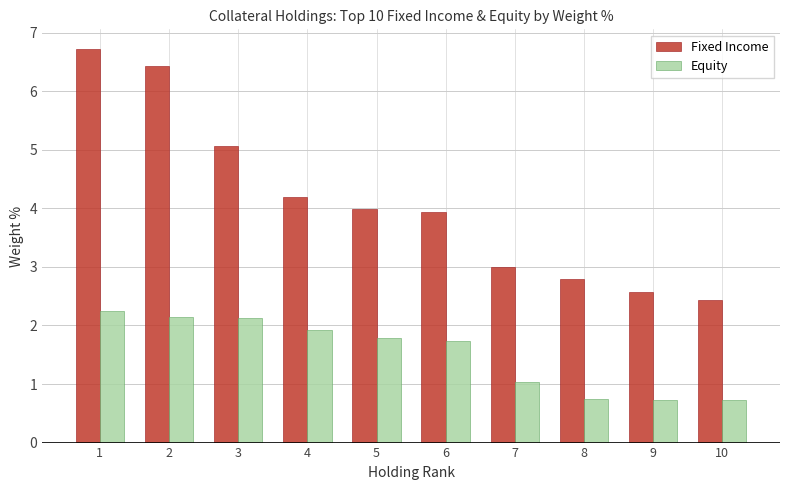

The Equity series shows 1.0 at 7. True or false?

True